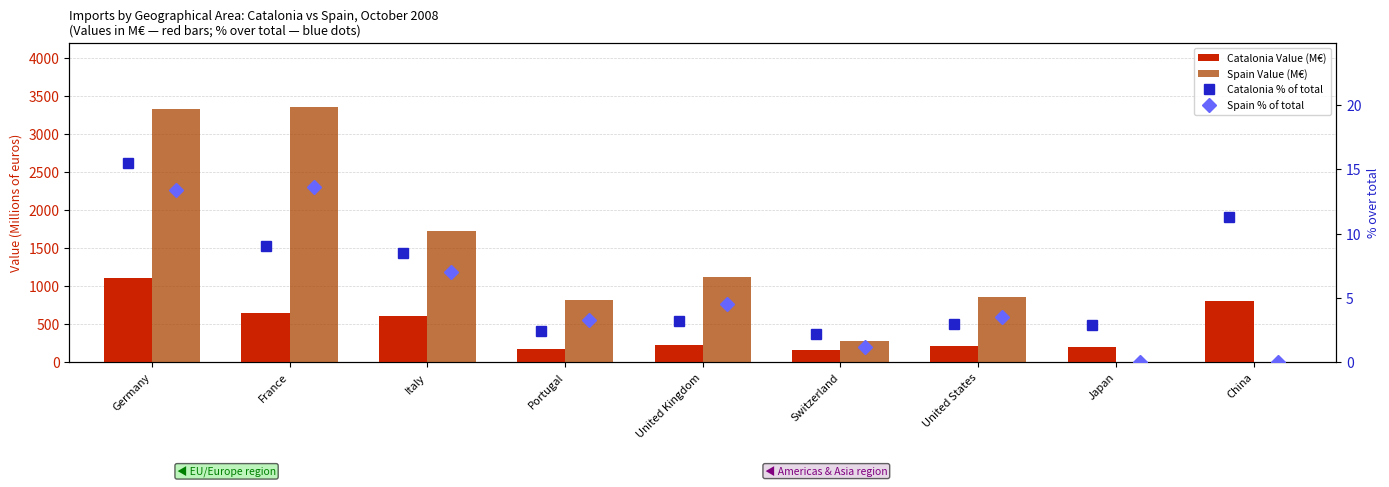

True or false: Spain Value (M€) has a value of 1160.8 at Portugal.

False